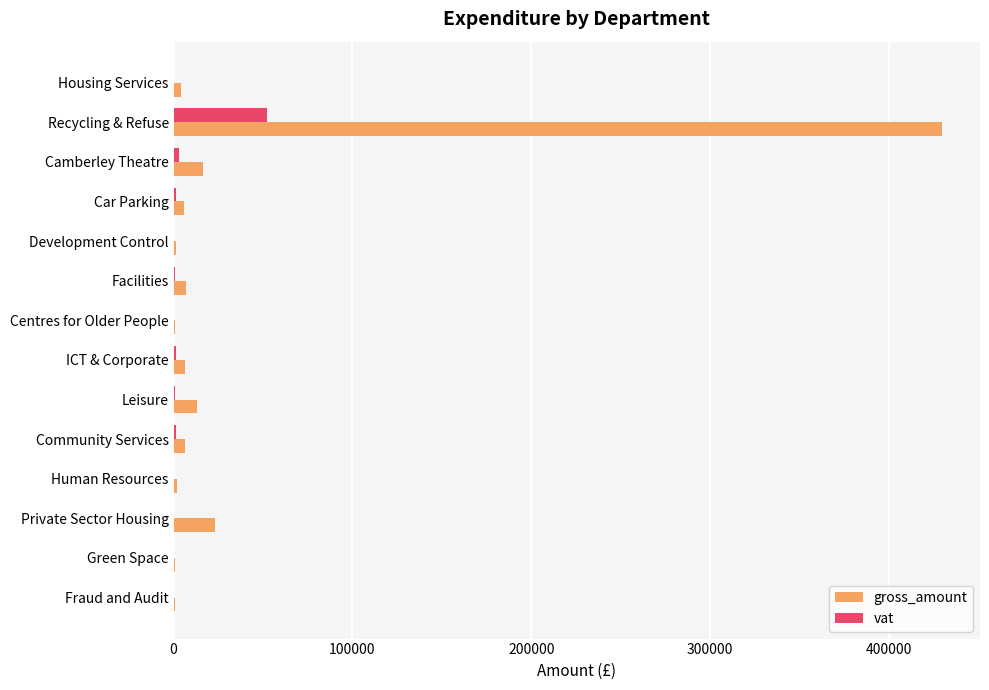

At which category is the sum across all series the highest?

Recycling & Refuse